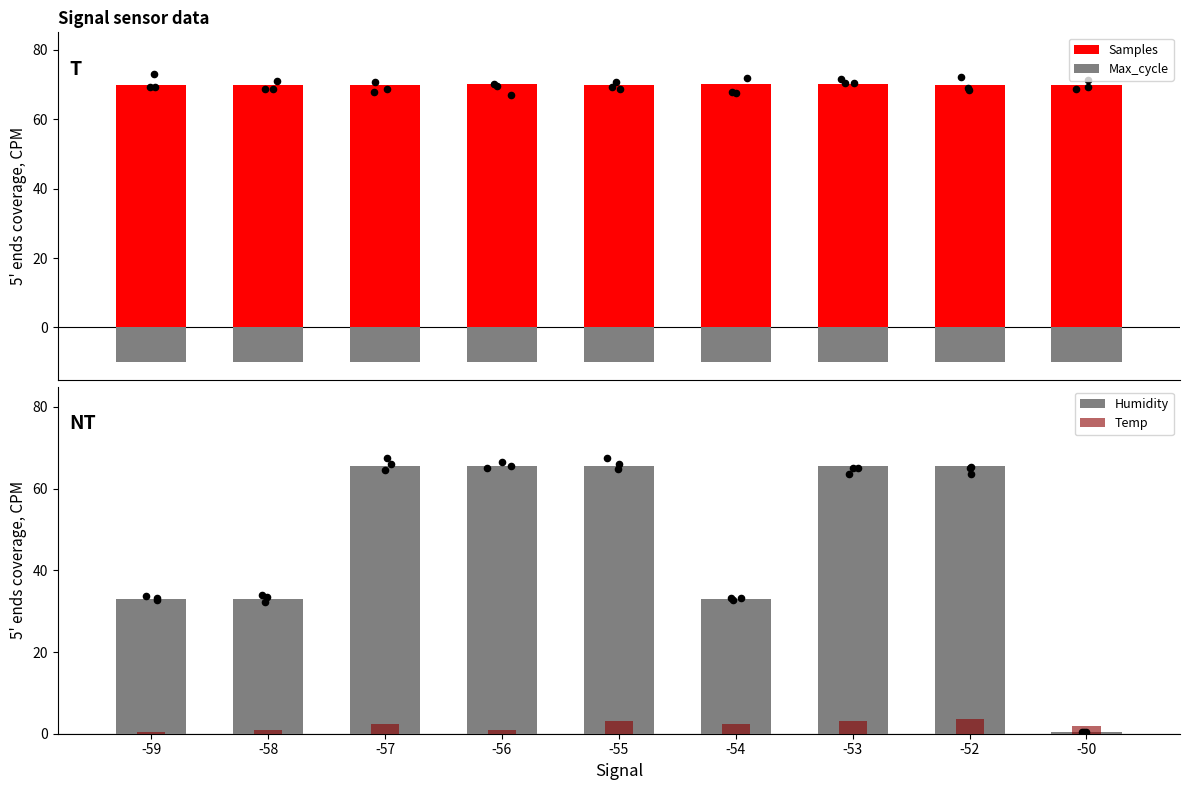

At which category is the sum across all series the highest?

-52